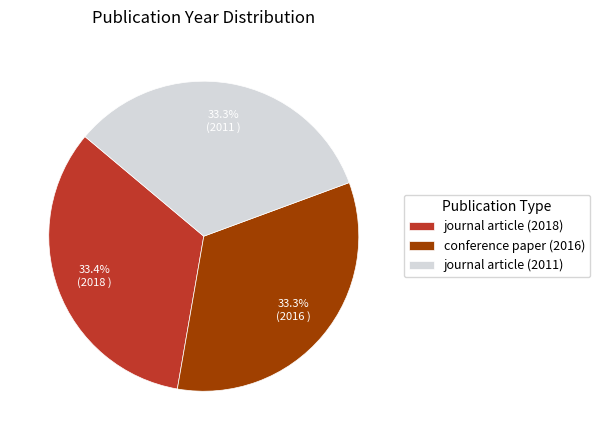

To the nearest percent, what portion does journal article (2011) represent?

33%